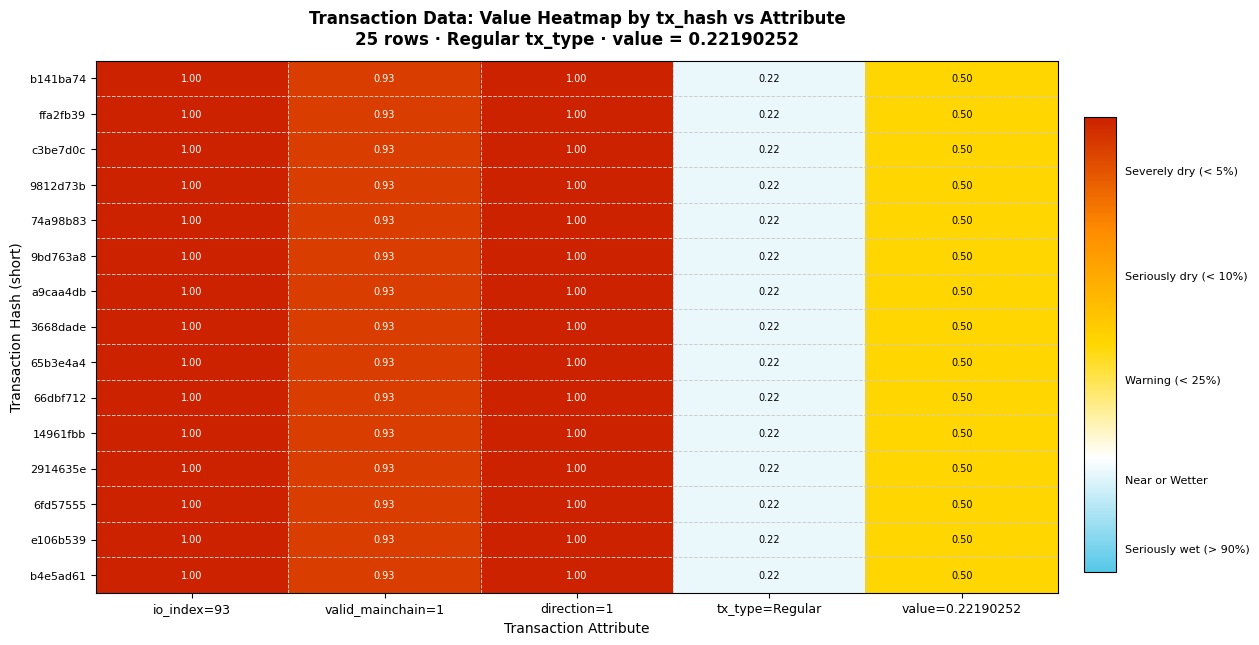

Where is 74a98b83 nearest to the value 0?

tx_type=Regular